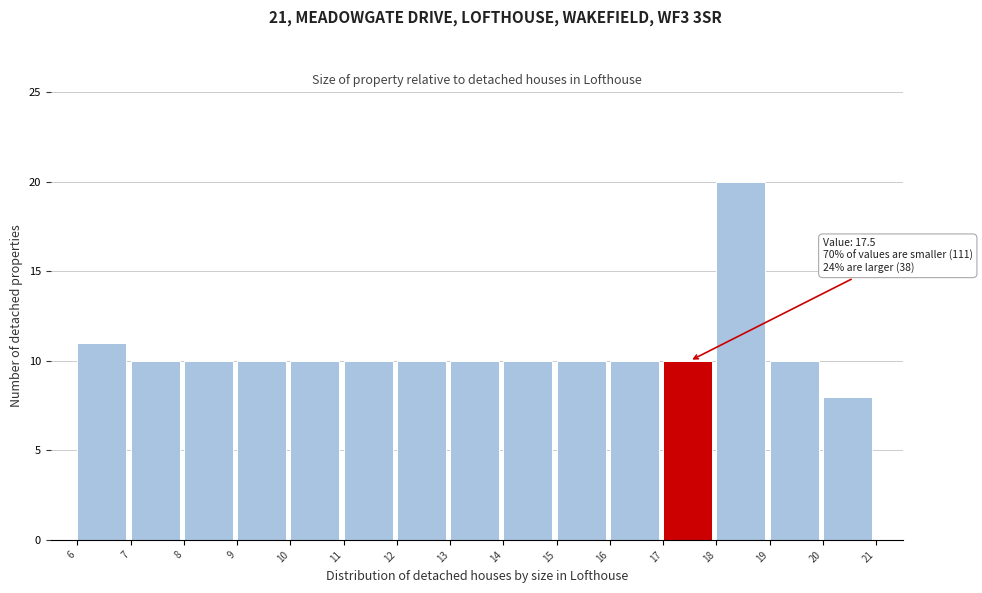

Reading right to left, what are all the values shown in this chart?

20=8	19=10	18=20	17=10	16=10	15=10	14=10	13=10	12=10	11=10	10=10	9=10	8=10	7=10	6=11